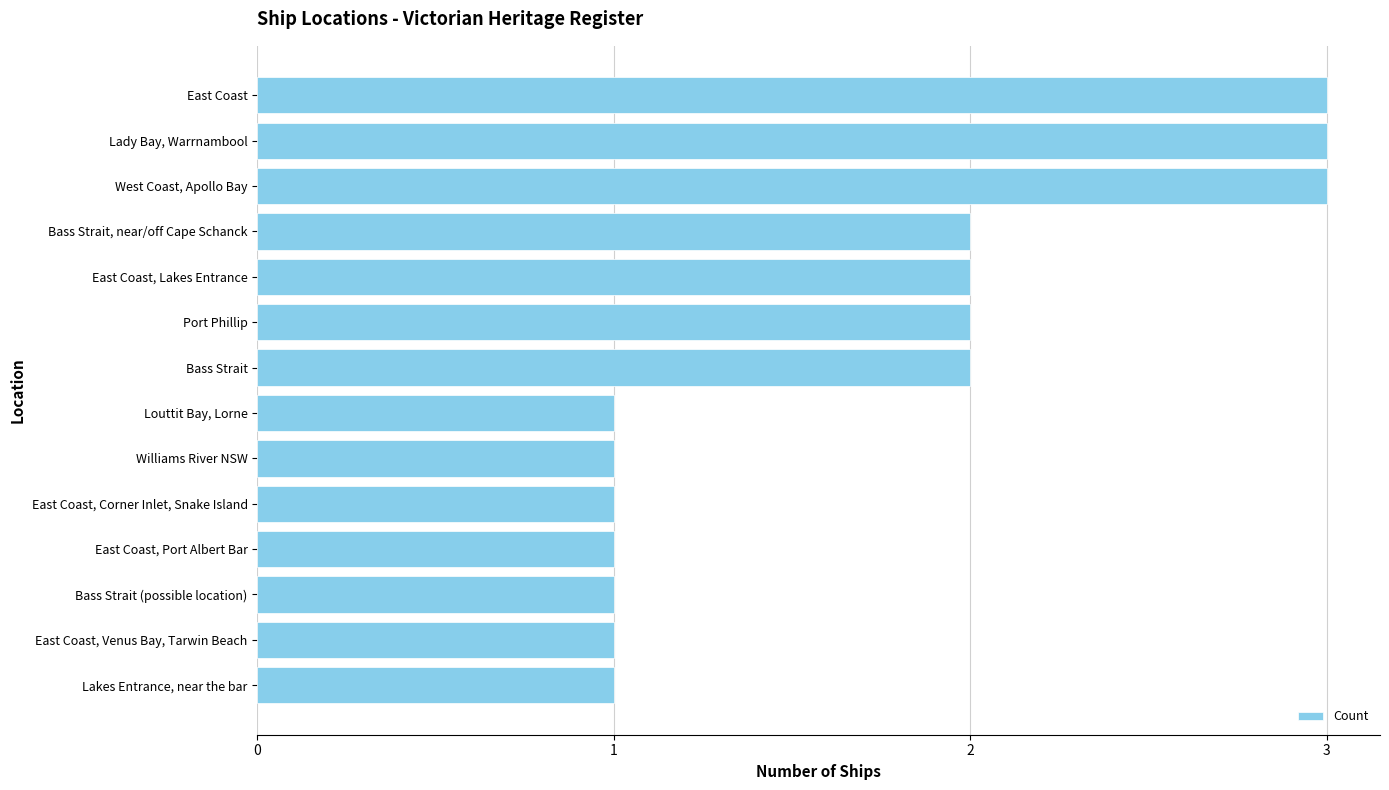

What is the maximum value shown in the chart?

3